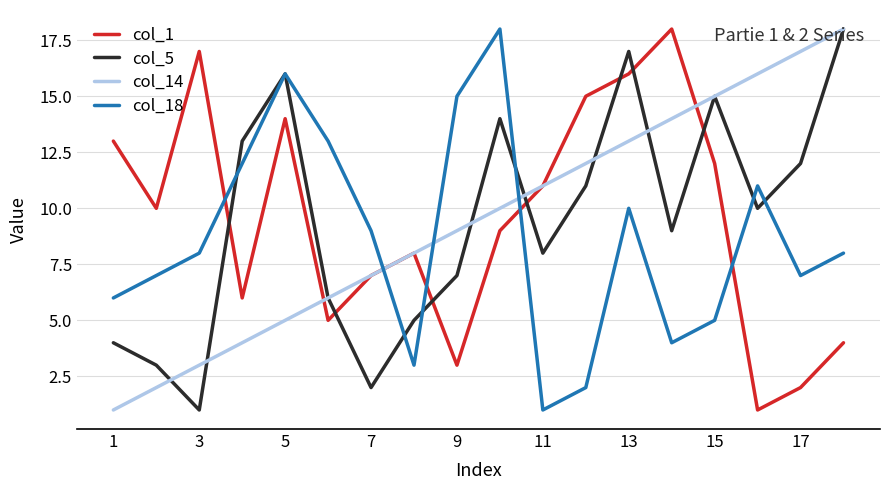

What is the maximum value shown in the chart?

18